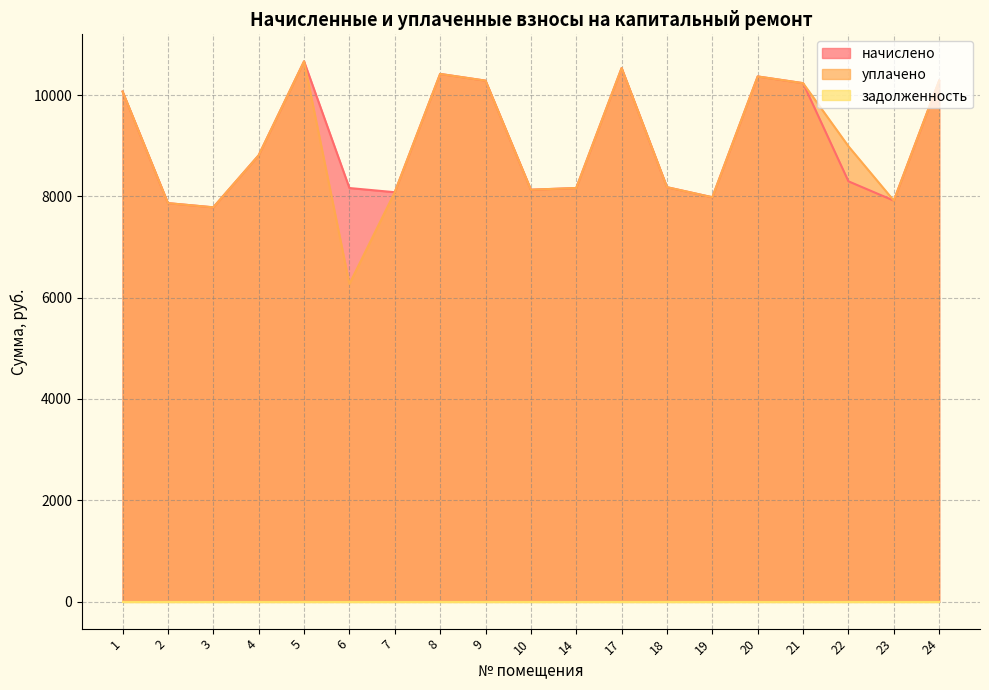

Which series has the widest spread of values?

уплачено